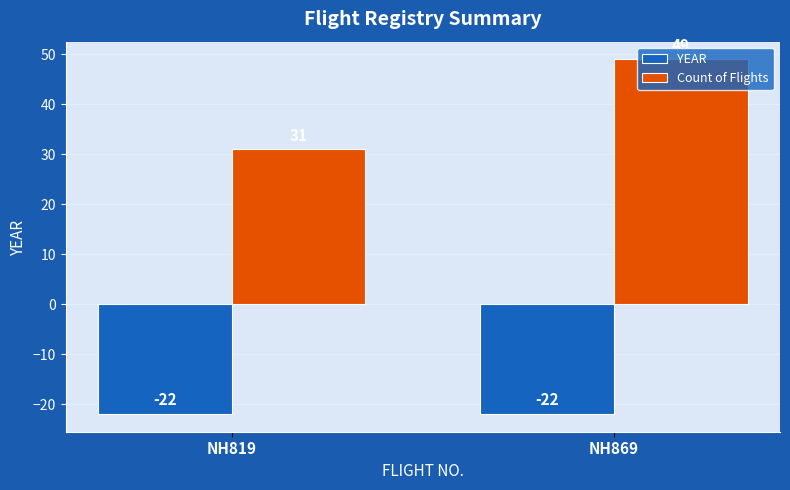

Is the value of YEAR at NH819 greater than the value of Count of Flights at NH869?

No